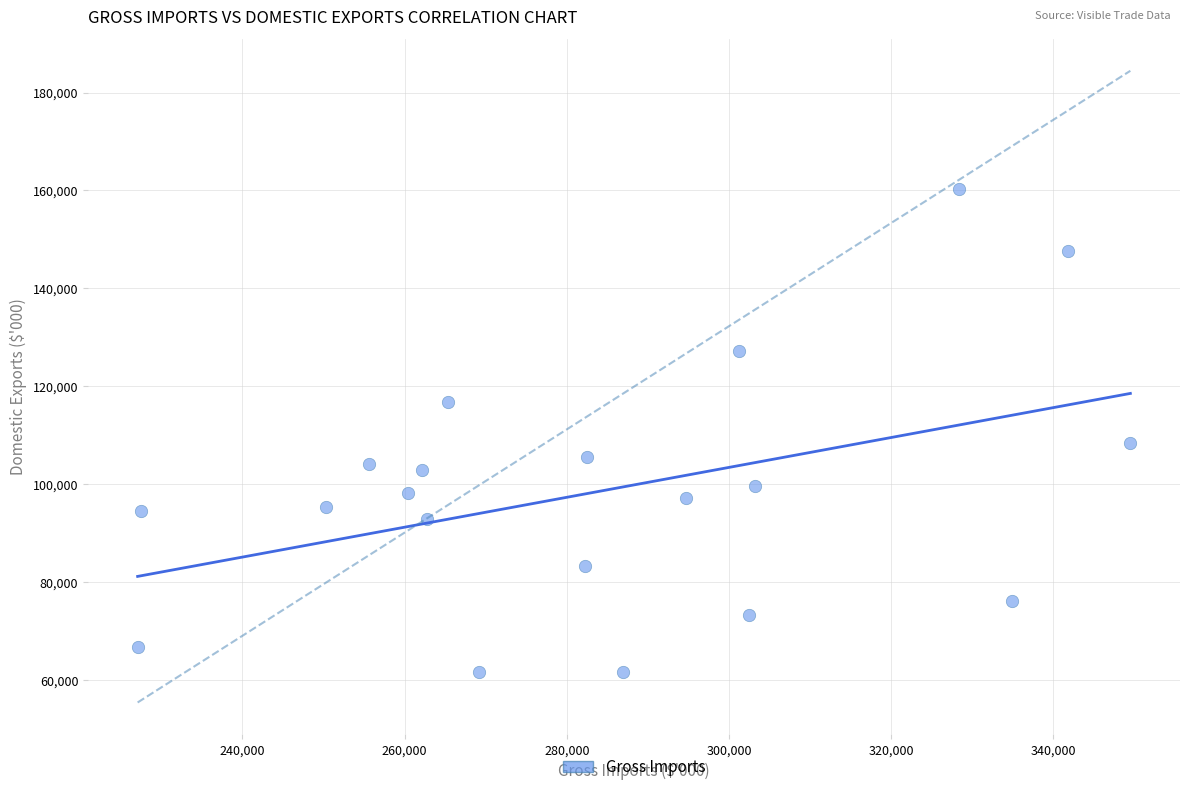

What is the range of Y values (max minus min)?

98892.2